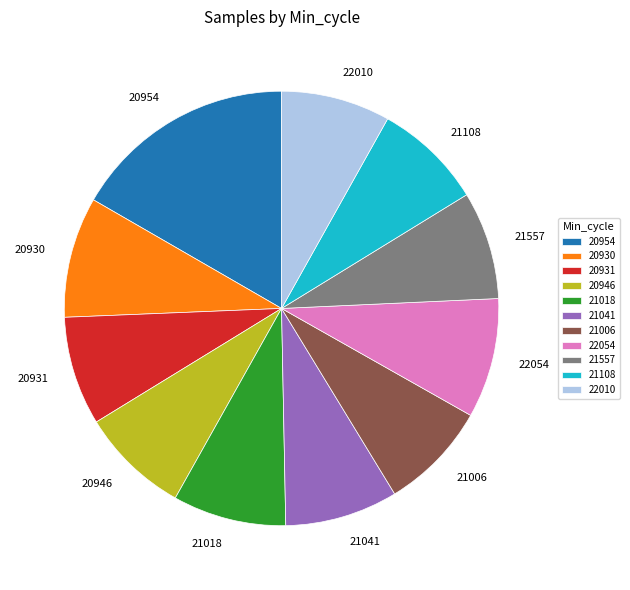

Which has a higher value, 20954 or 20930?

20954